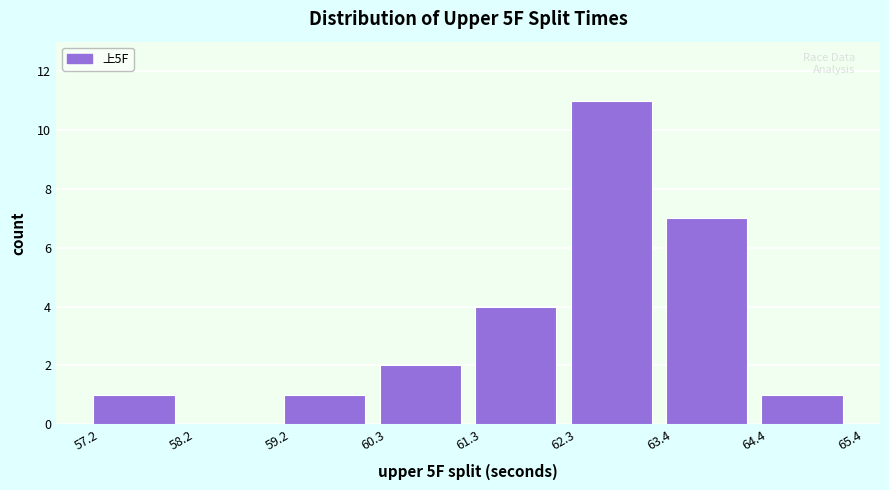

Reading left to right, transcribe this chart: for each bar, give the range it covers on the x-axis and its height. The values are not printed on the chart, so give them approximately, as read against the axis.

57.2 to 58.2: 1
58.2 to 59.2: 0
59.2 to 60.3: 1
60.3 to 61.3: 2
61.3 to 62.3: 4
62.3 to 63.4: 11
63.4 to 64.4: 7
64.4 to 65.4: 1